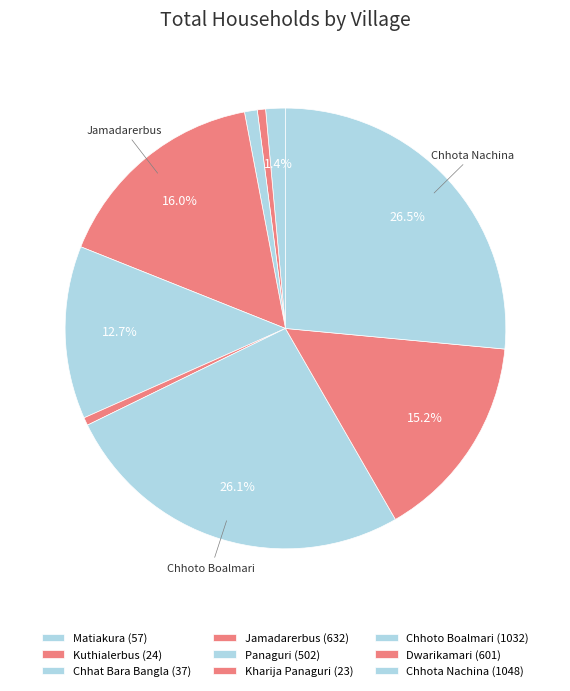

What is the change in value from Panaguri to Kharija Panaguri?

-479